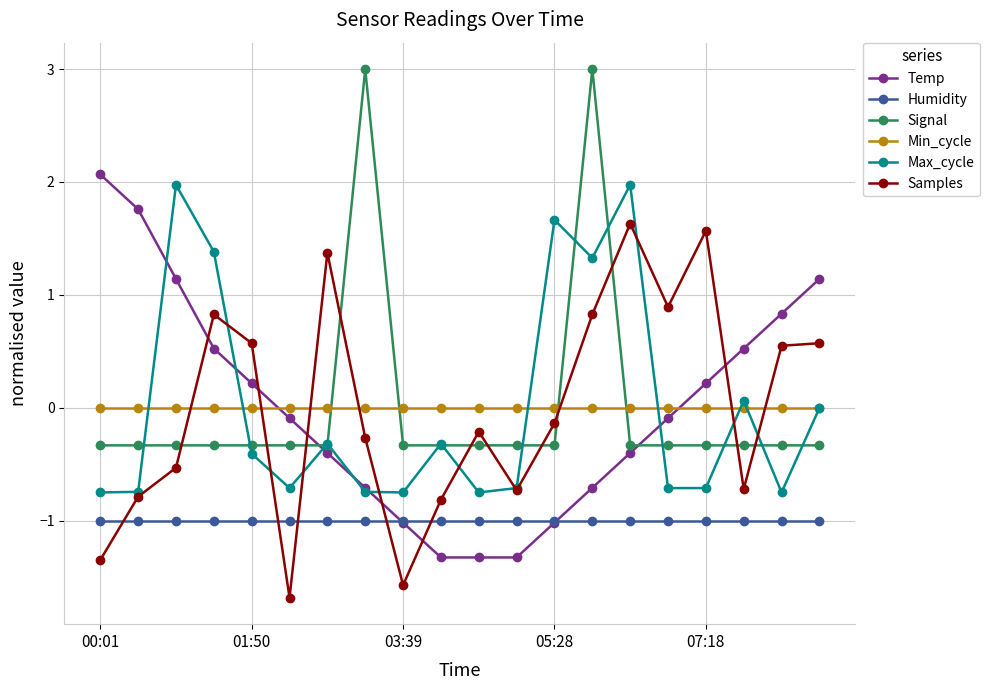

True or false: Samples and Min_cycle intersect in this chart.

True